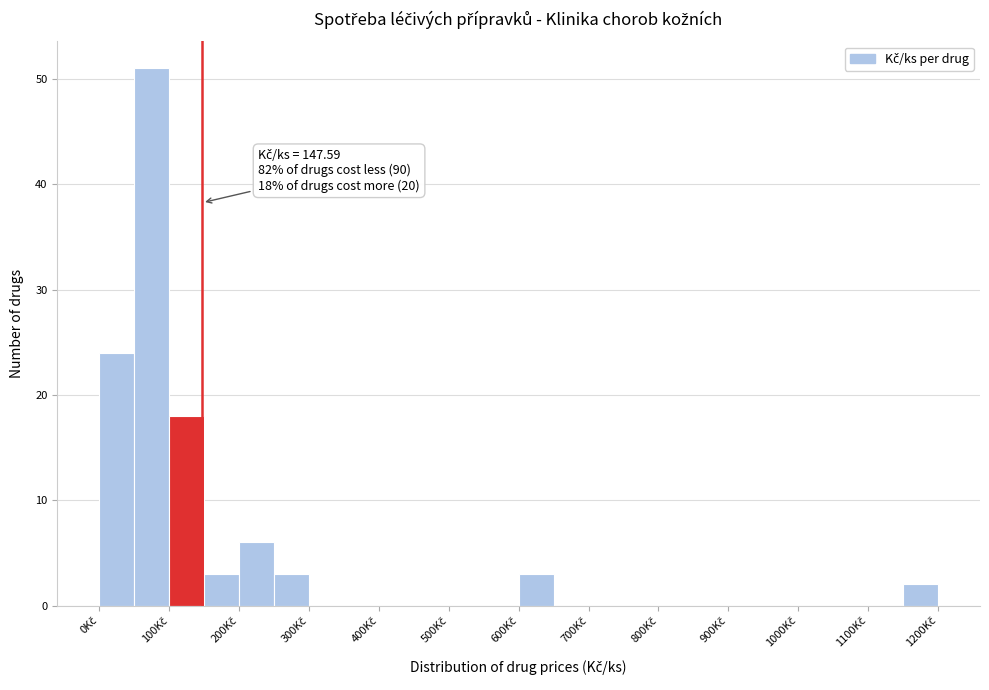

Which range on the x-axis has the tallest bar?

50 to 100